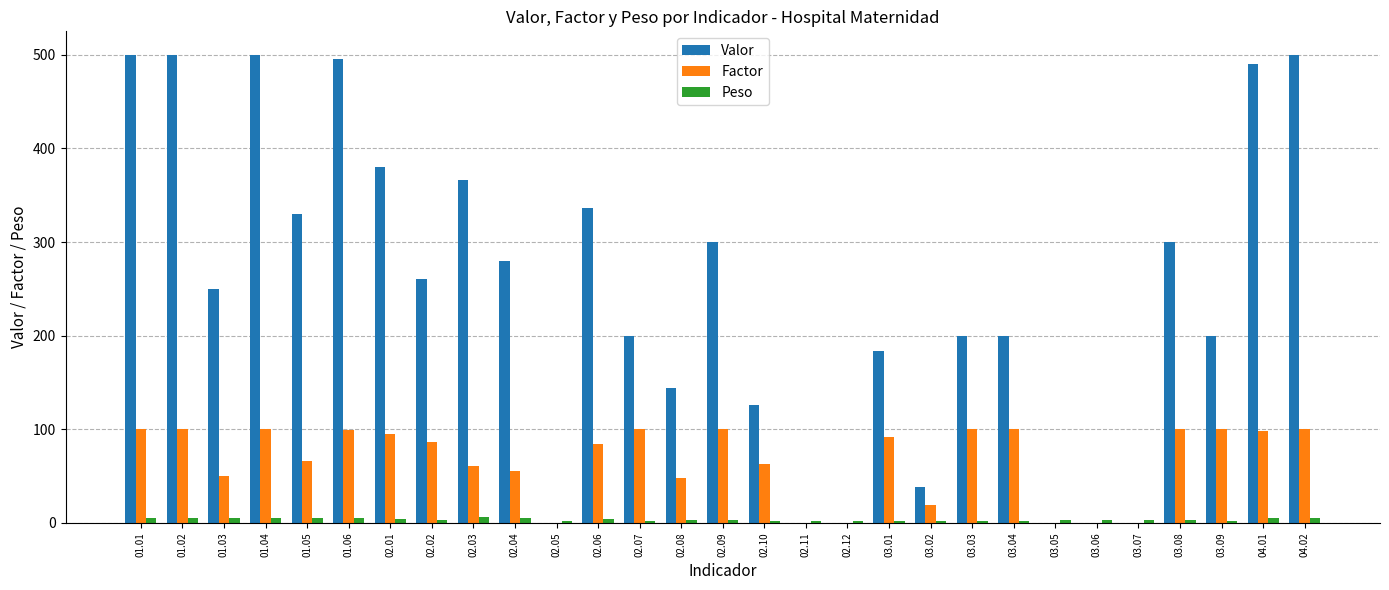

Are the bars horizontal?

No